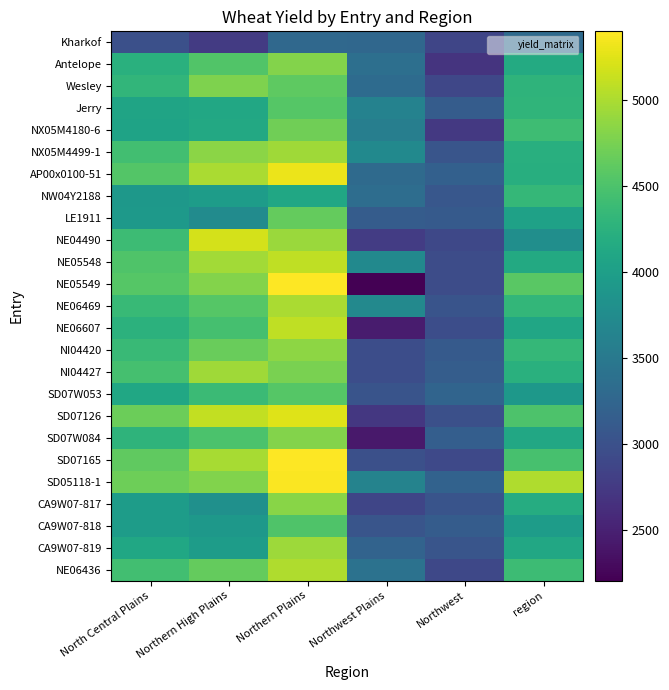

At which category is the sum across all series the highest?

Northern Plains